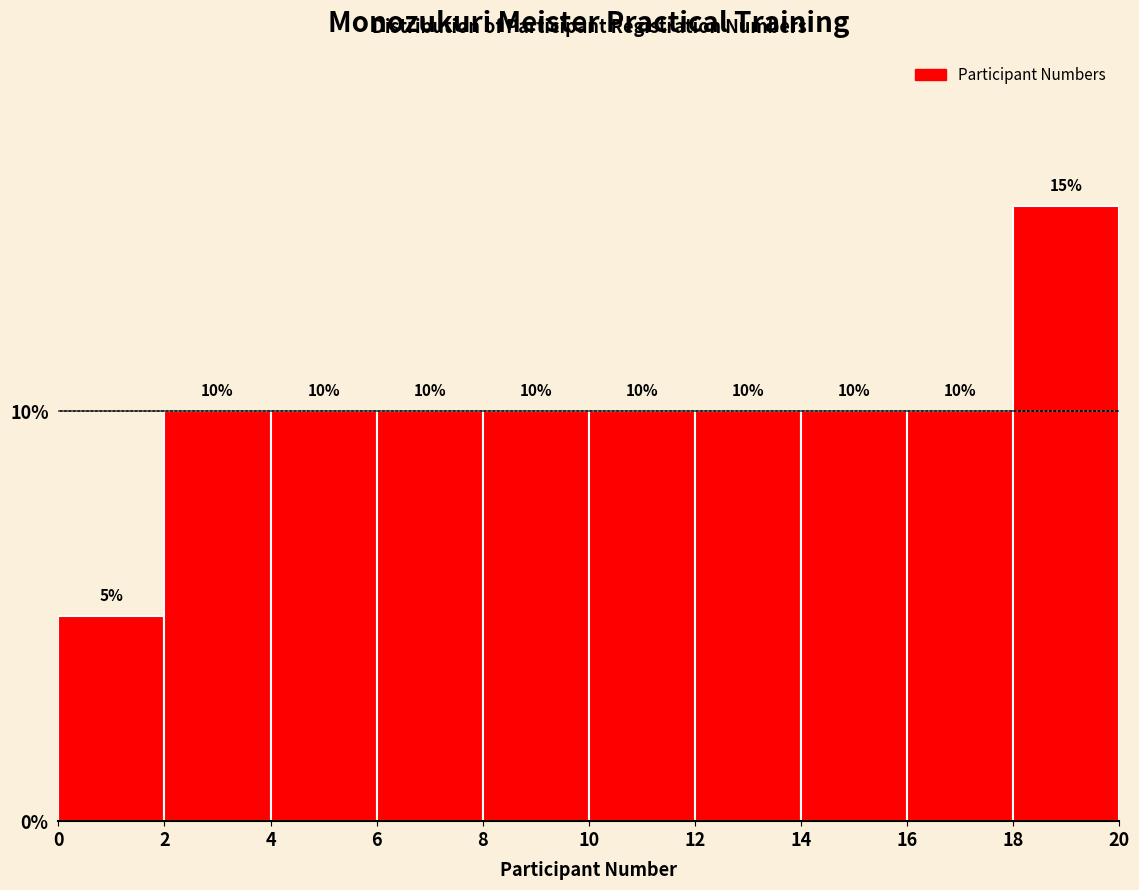

Which range on the x-axis has the tallest bar?

18 to 20